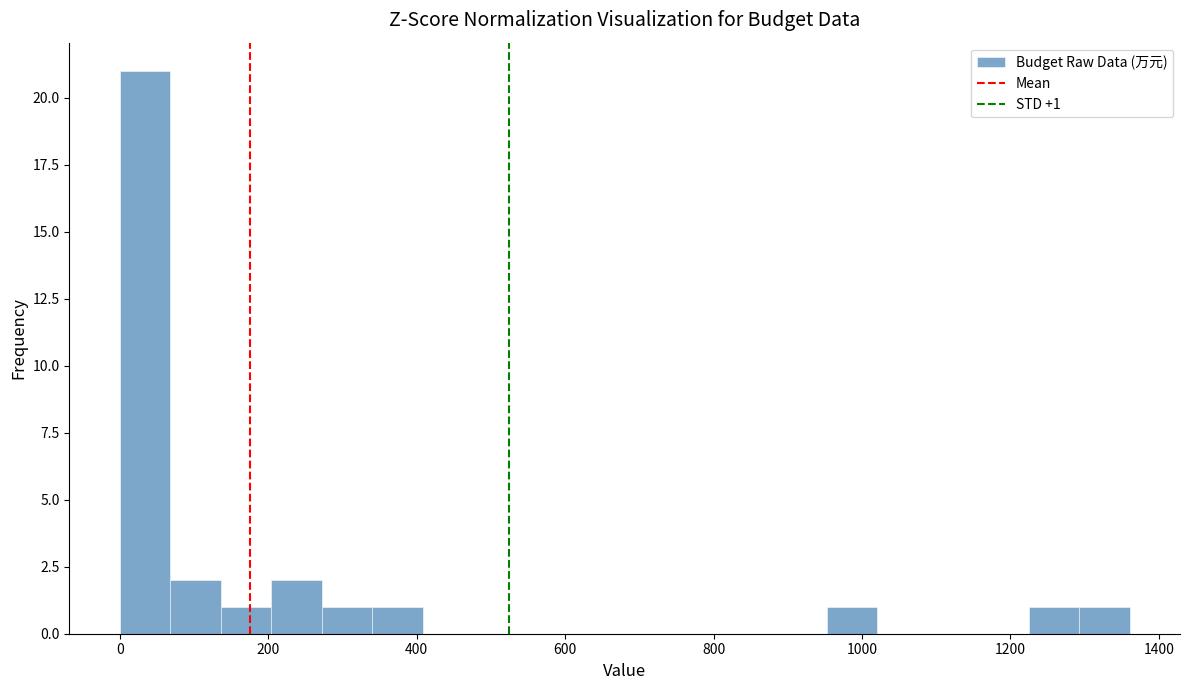

Read against the x-axis, roughly where is the centre of the tallest bar?

40